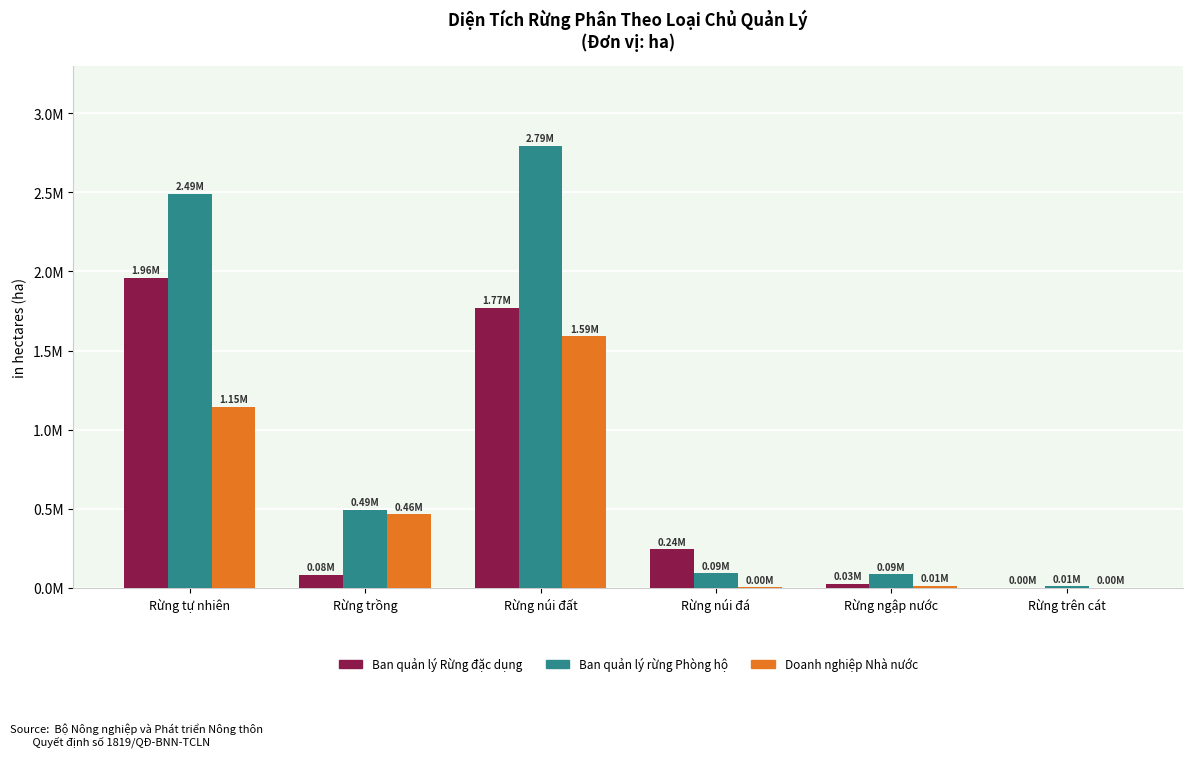

Which series changed the most between Rừng ngập nước and Rừng trên cát?

Ban quản lý rừng Phòng hộ